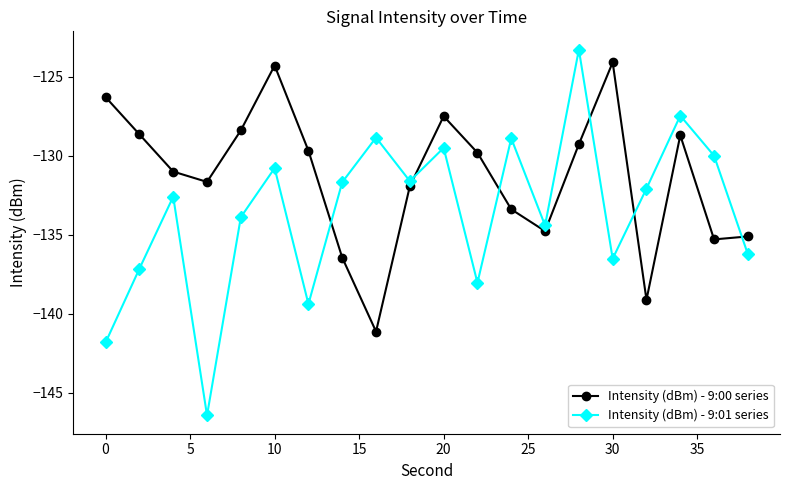

Which series ends up on top after the final intersection of Intensity (dBm) - 9:00 series and Intensity (dBm) - 9:01 series?

Intensity (dBm) - 9:00 series